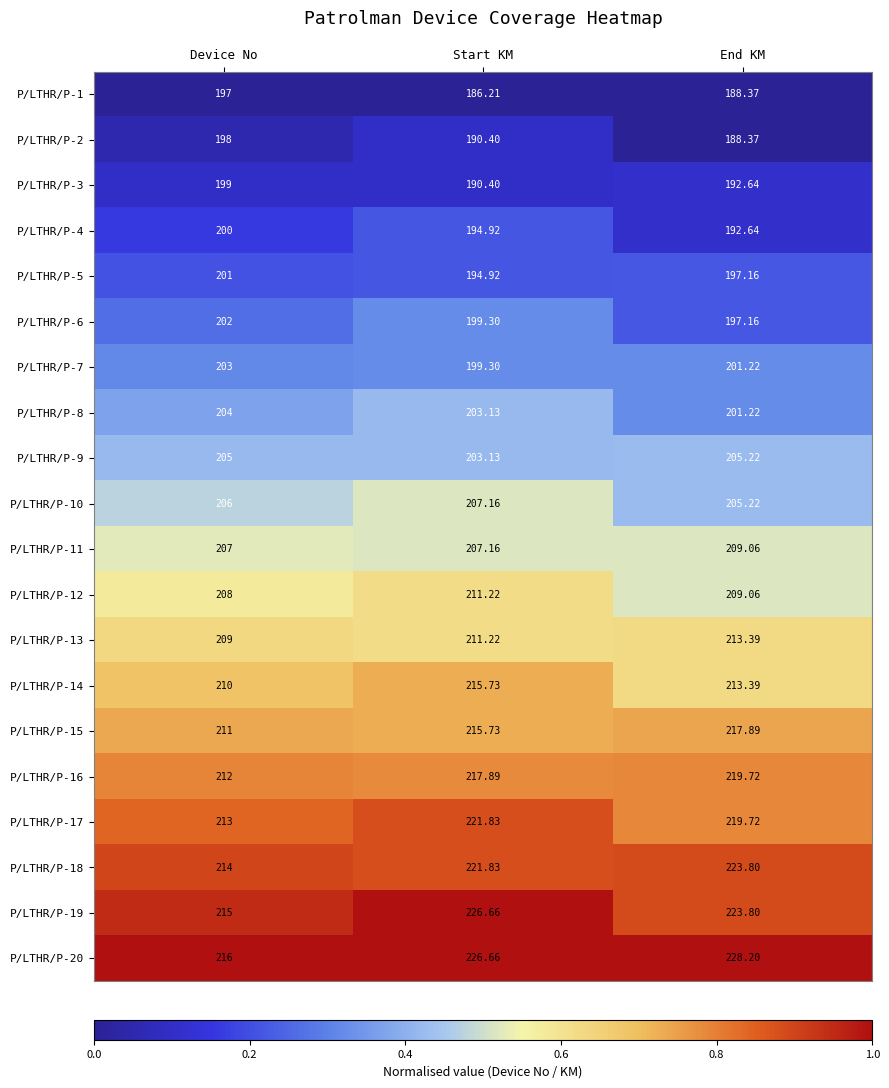

Rank the categories by P/LTHR/P-4 value from highest to lowest.

Device No, Start KM, End KM